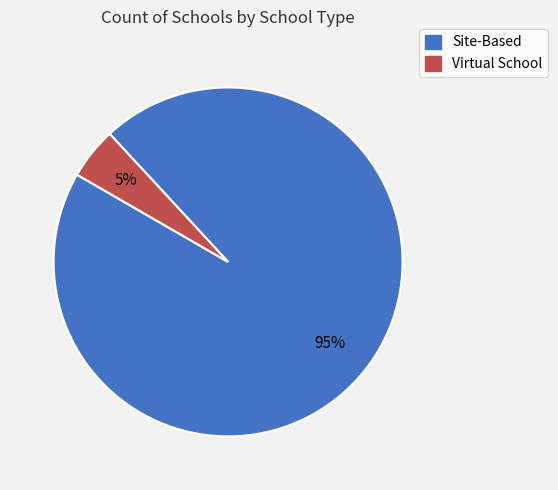

Is it true that Virtual School is 12% of the pie?

False